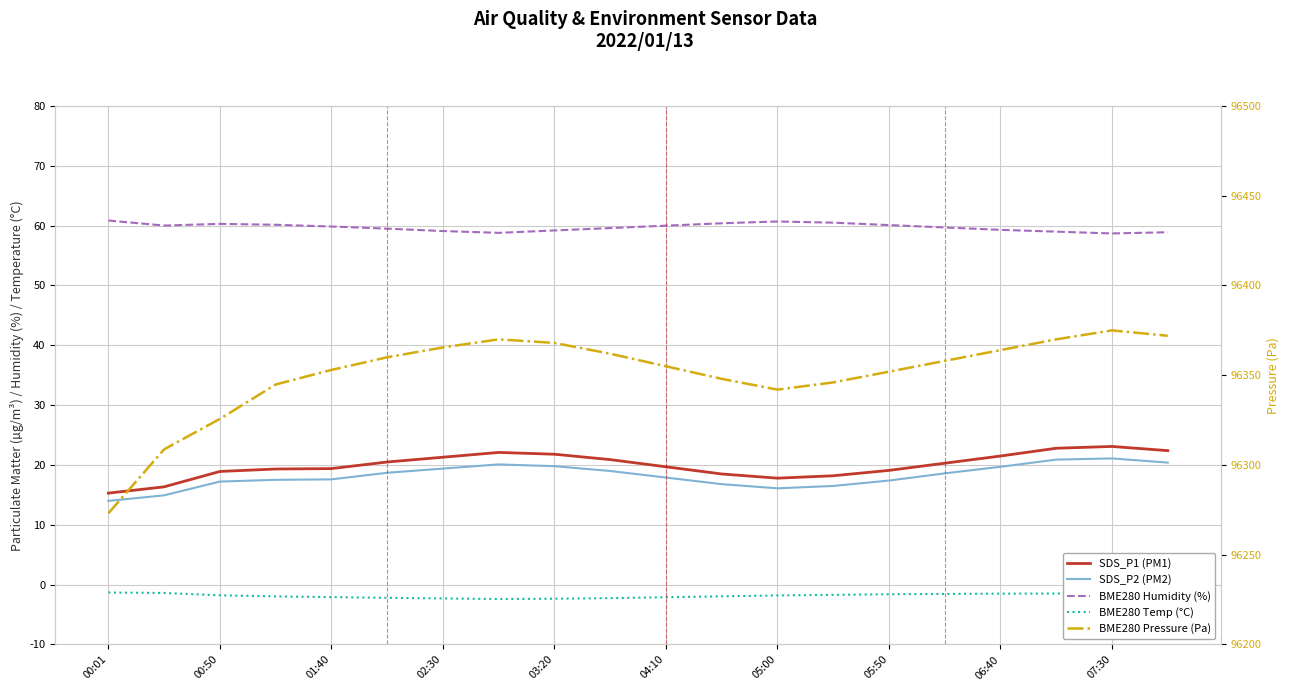

True or false: SDS_P2 (PM2) has a value of 16.1 at 05:00.

True